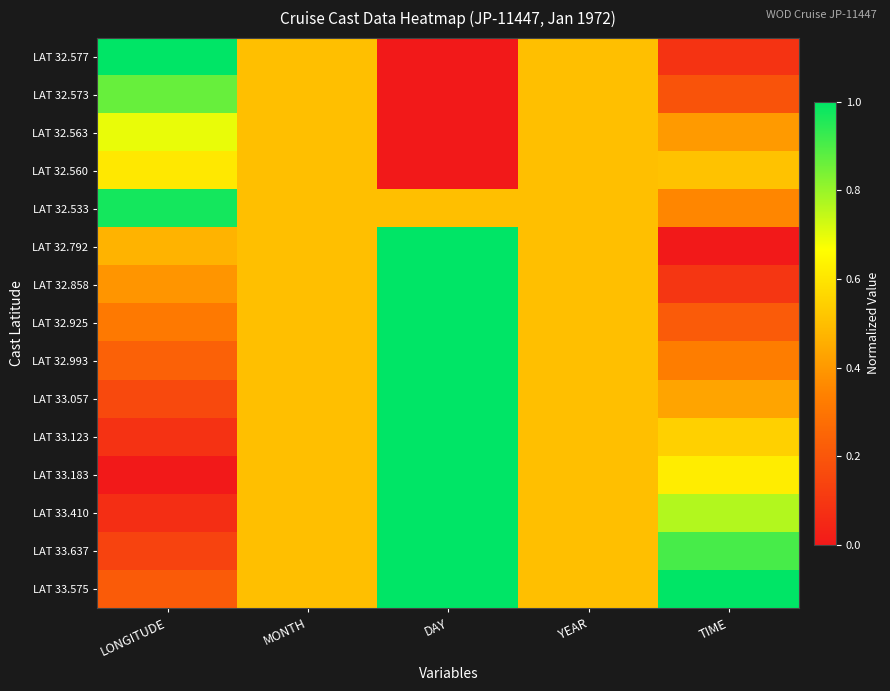

At which category is the sum across all series the highest?

DAY